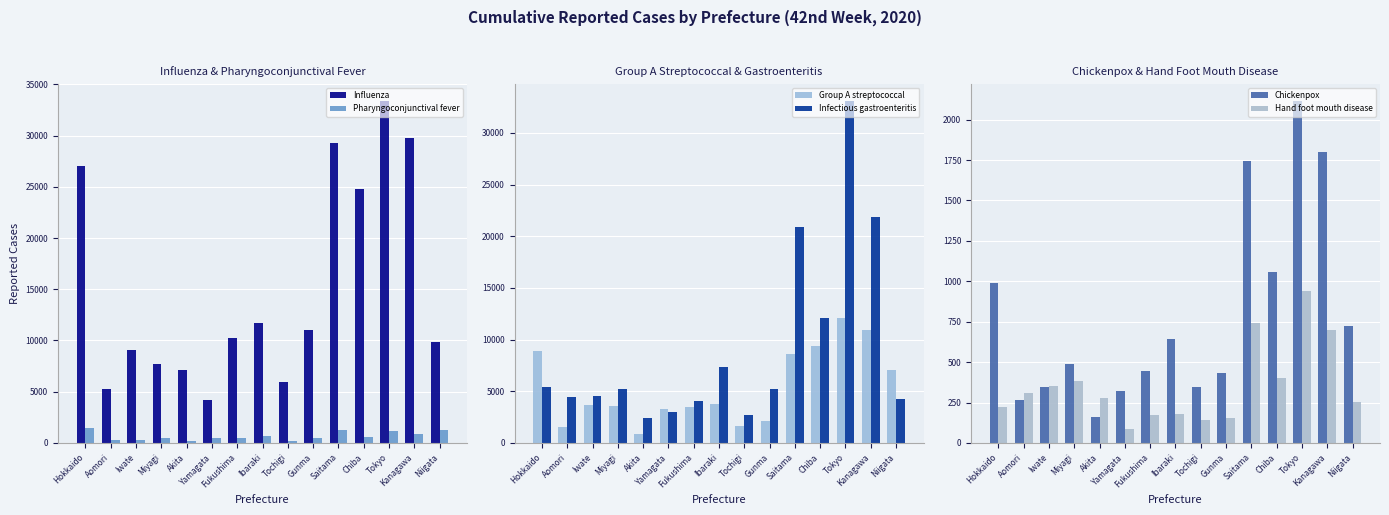

How many values in the Pharyngoconjunctival fever series are below 519?

7